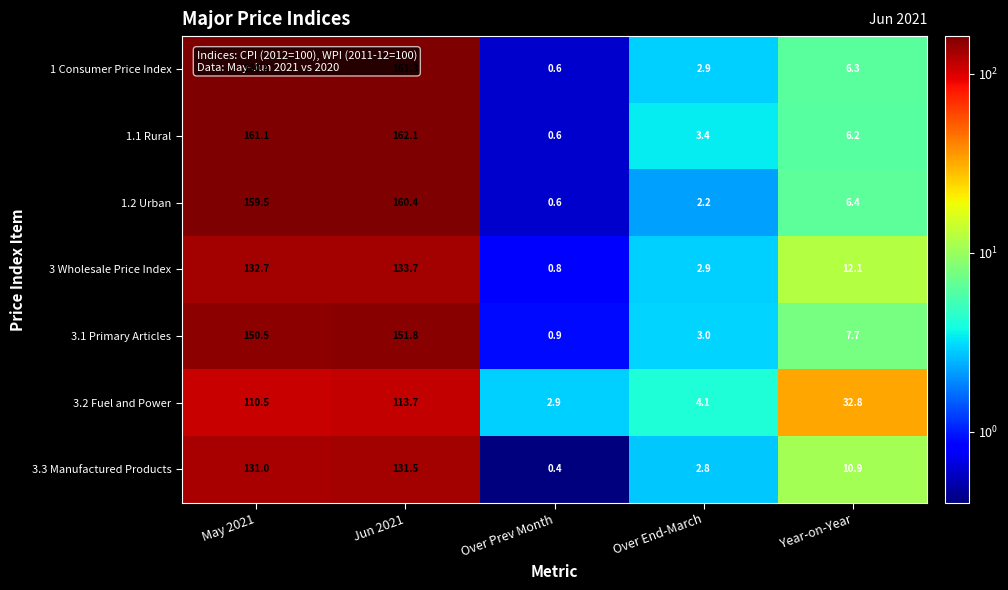

Rank the series by their maximum value, from lowest to highest.

3.2 Fuel and Power, 3.3 Manufactured Products, 3 Wholesale Price Index, 3.1 Primary Articles, 1.2 Urban, 1 Consumer Price Index, 1.1 Rural